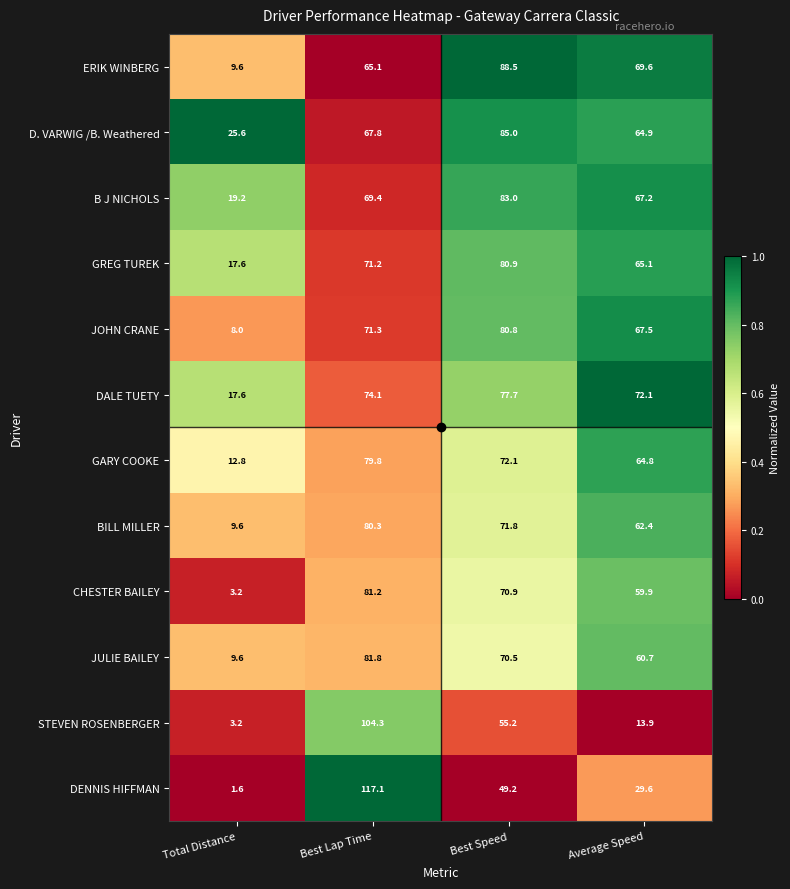

Between Best Lap Time and Average Speed, which series saw the biggest shift?

STEVEN ROSENBERGER